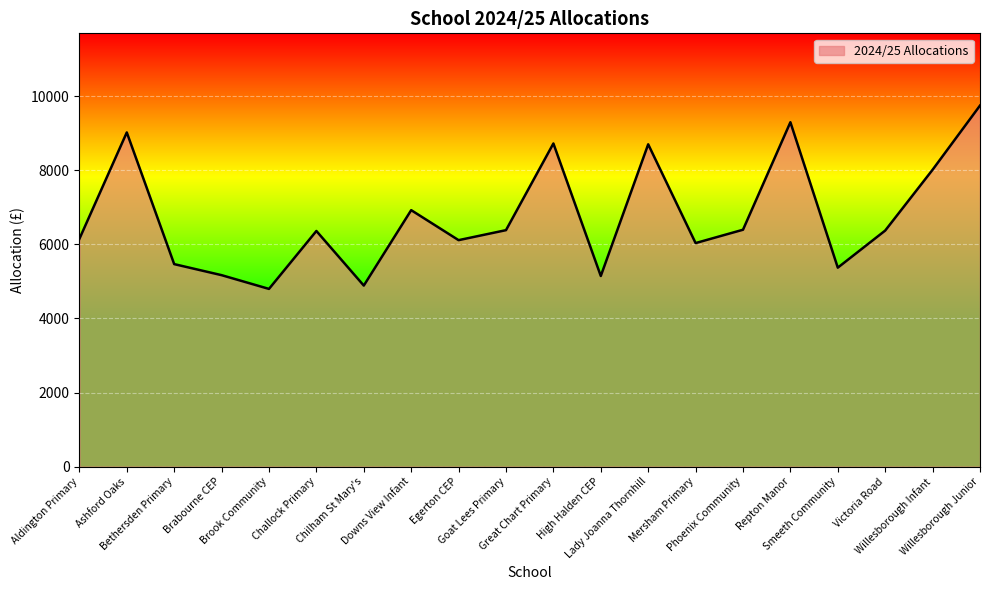

What is the difference between the maximum and minimum values?

4950.0